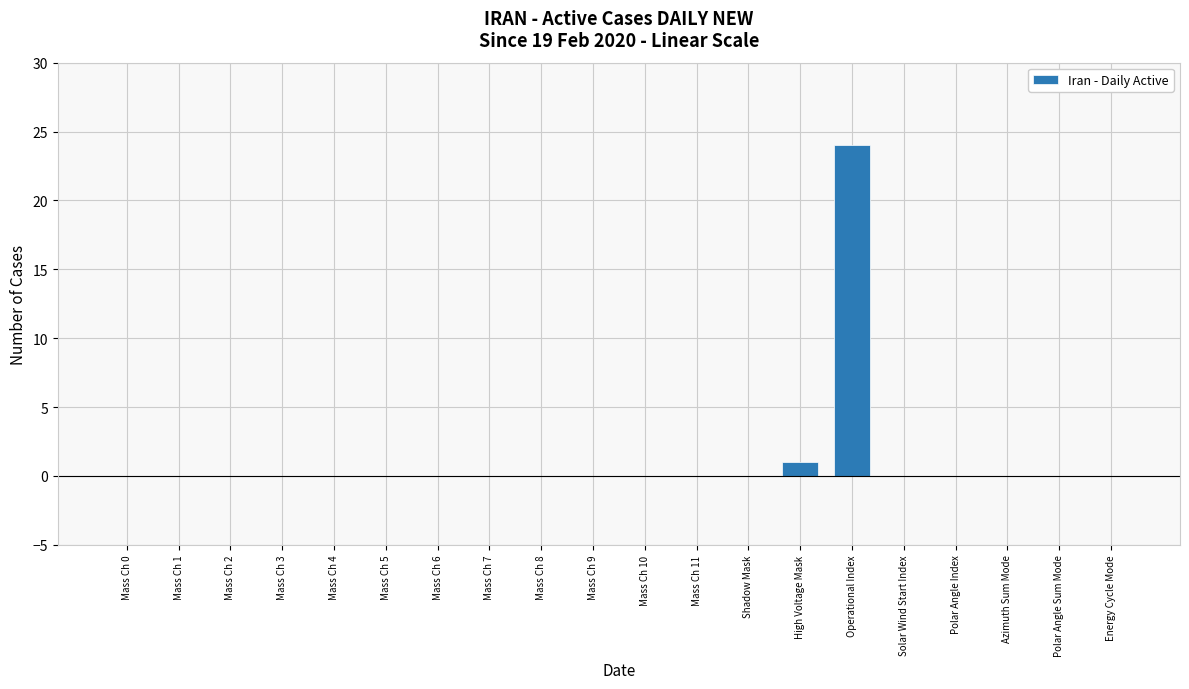

Reading left to right, transcribe all the data shown in this chart.

0	0	0	0	0	0	0	0	0	0	0	0	0	1	24	0	0	0	0	0